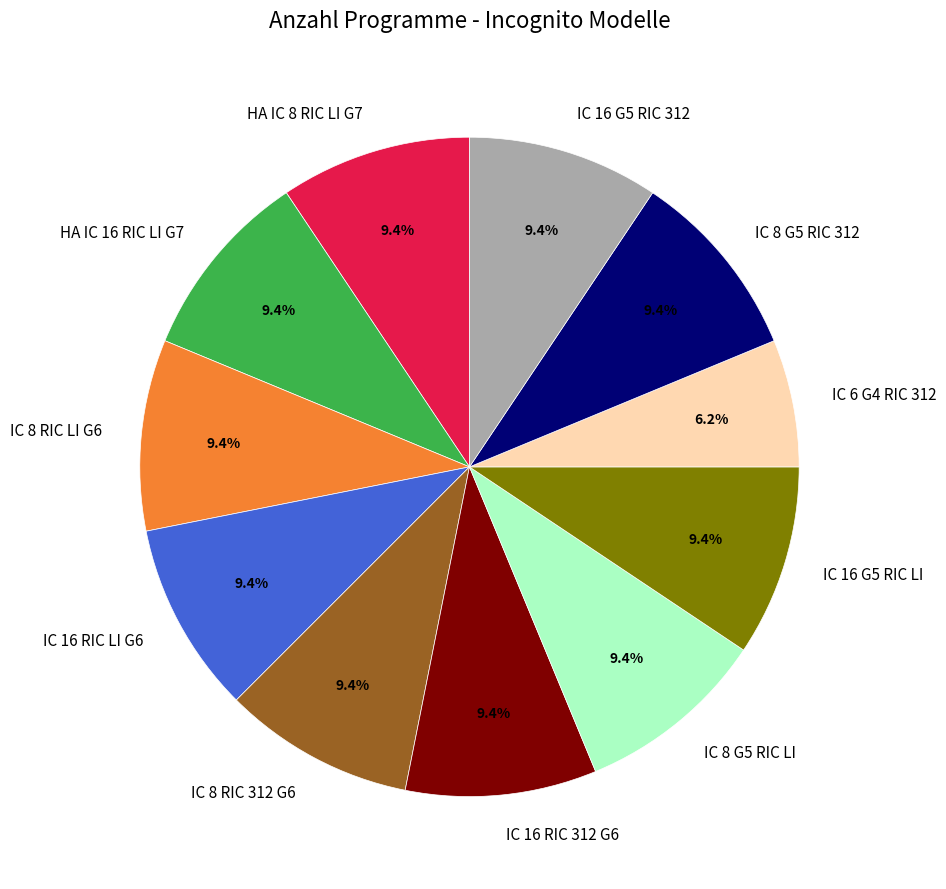

To the nearest percent, what percentage of the pie is IC 6 G4 RIC 312?

6%